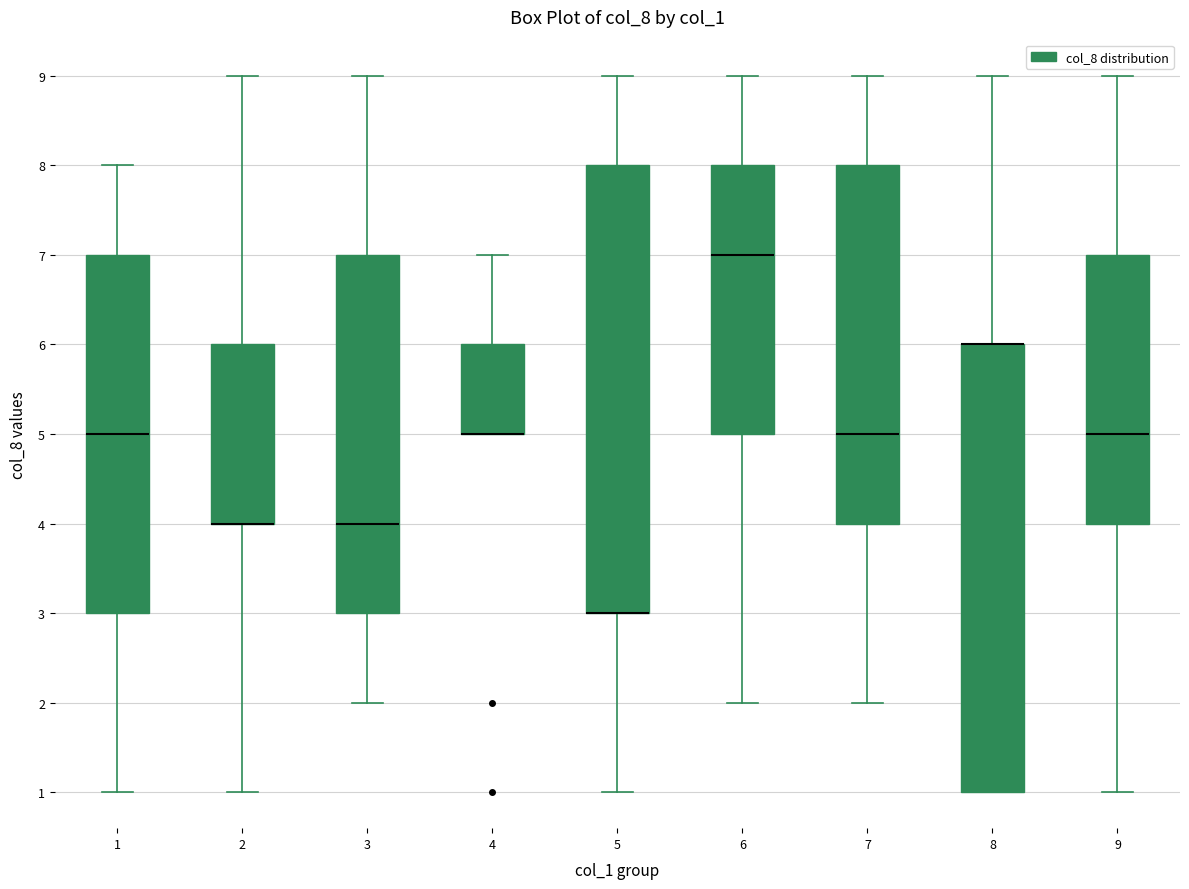

Where does the median line of the box at x = 3 sit on the y-axis? The values are not printed on the chart, so give them approximately, as read against the axis.

4